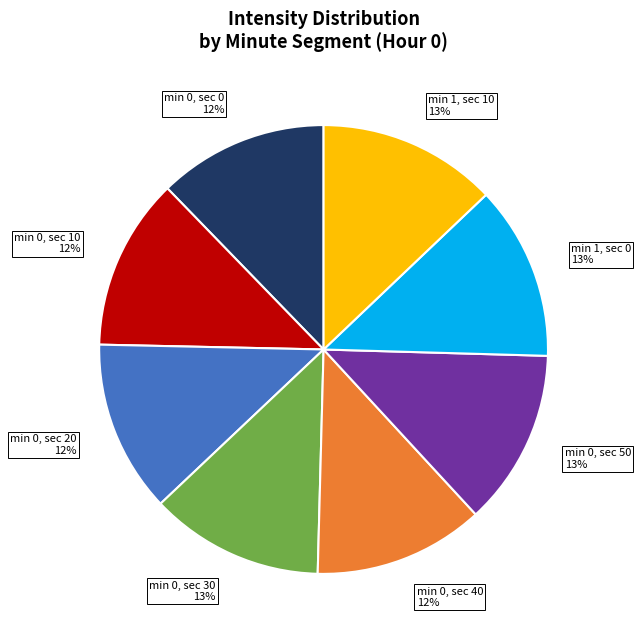

Combined, do min 0, sec 10 and min 1, sec 10 account for over 50%?

No